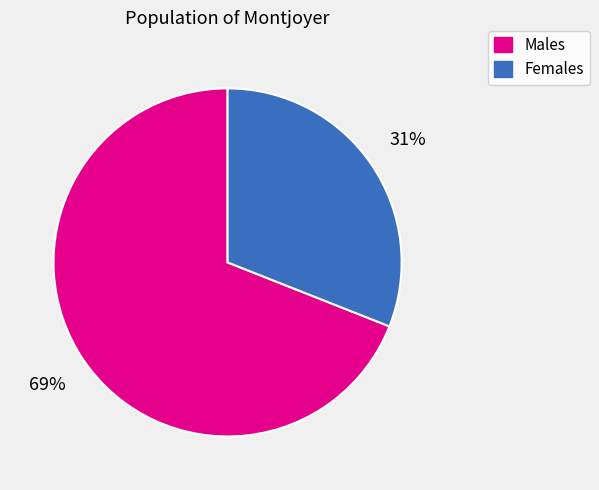

To the nearest percent, what is the average slice percentage?

50%